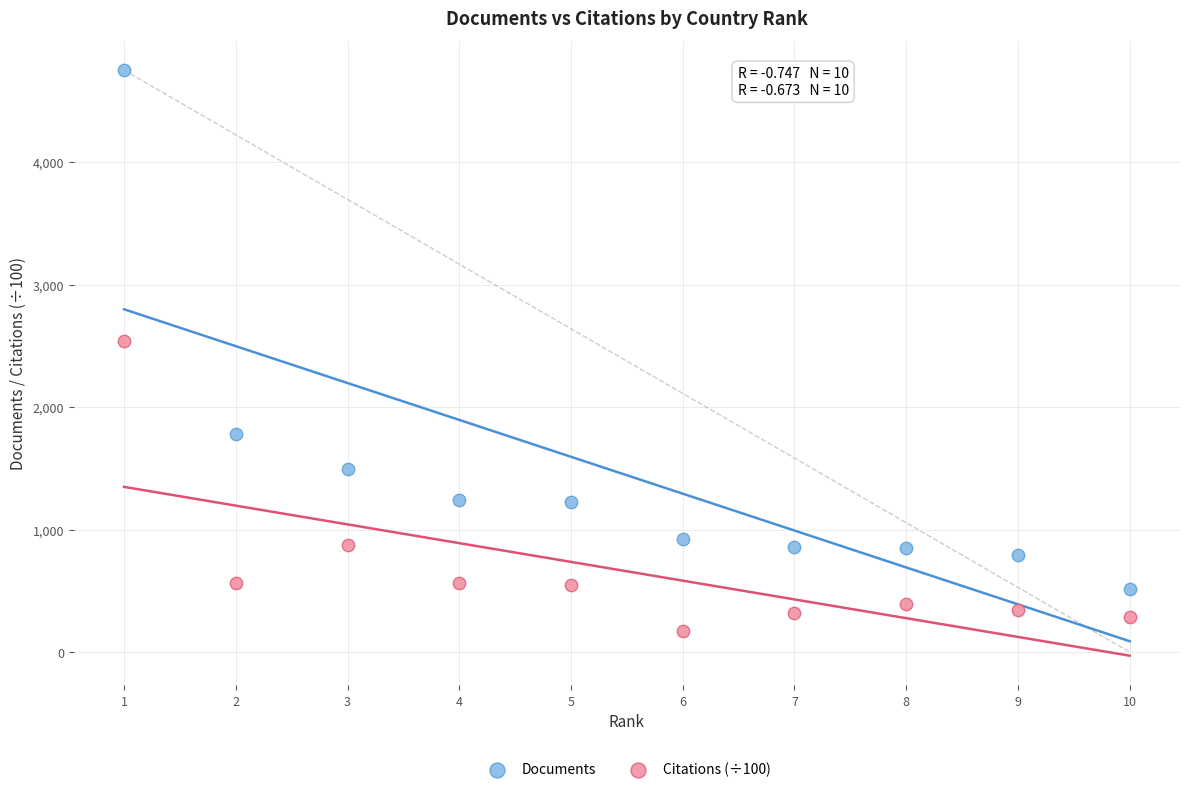

Which series has the widest spread of Y values?

Documents